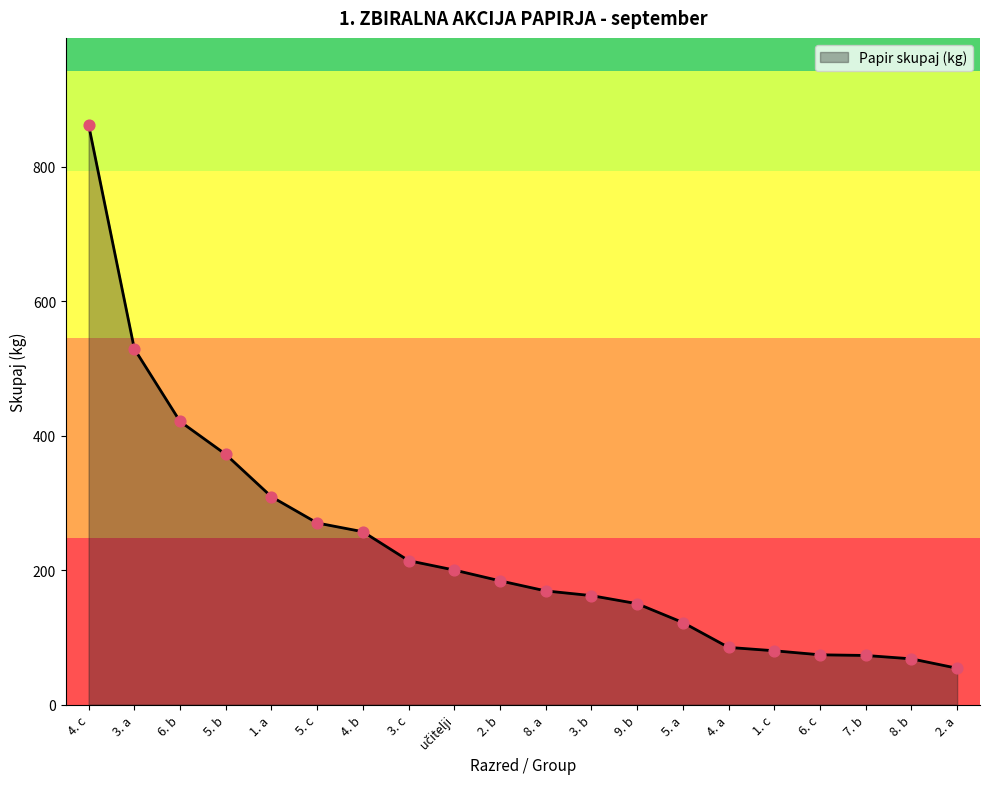

What is the ratio of the value at 6. b to the value at 8. a?

2.5